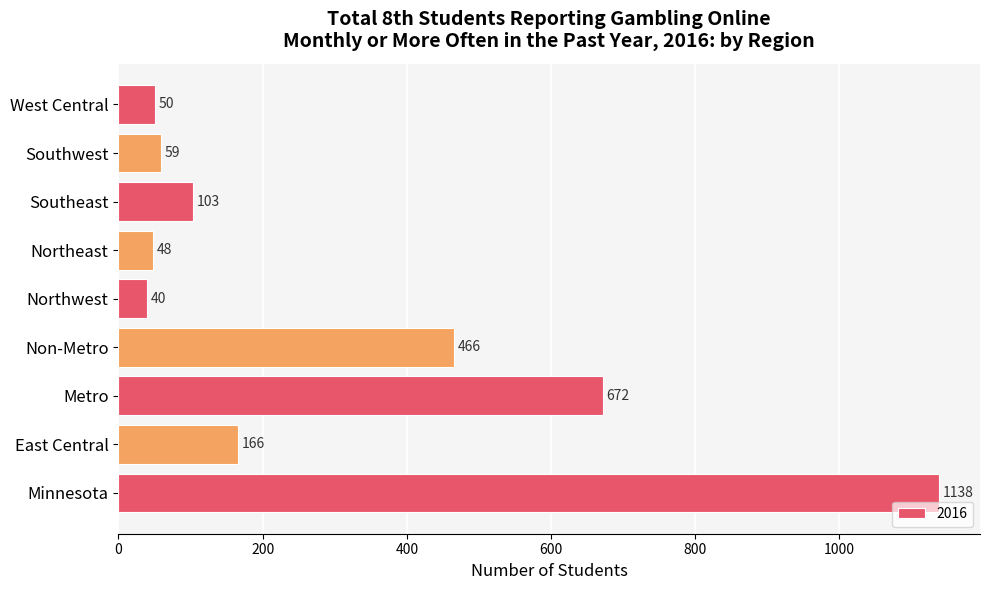

Rank the categories by value from lowest to highest.

Northwest, Northeast, West Central, Southwest, Southeast, East Central, Non-Metro, Metro, Minnesota